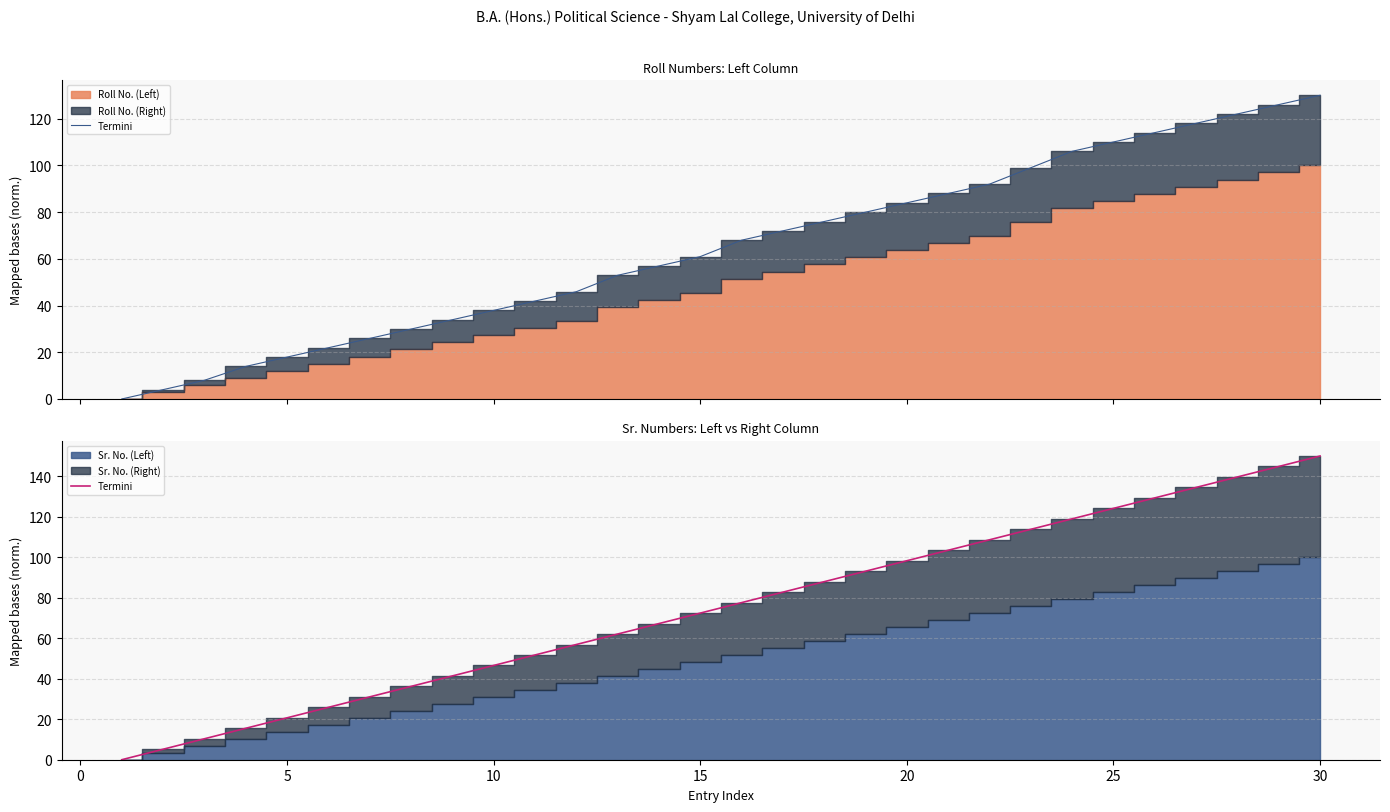

How many lines are shown in the chart?

1